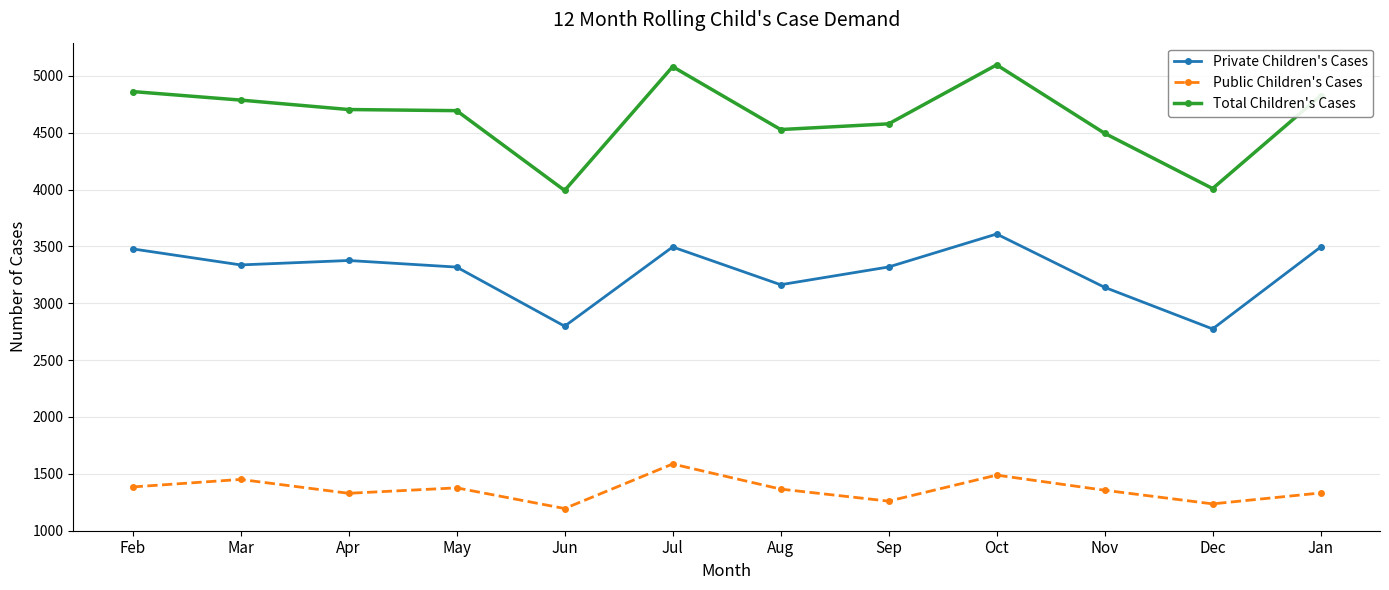

True or false: Public Children's Cases and Private Children's Cases cross at least once.

False